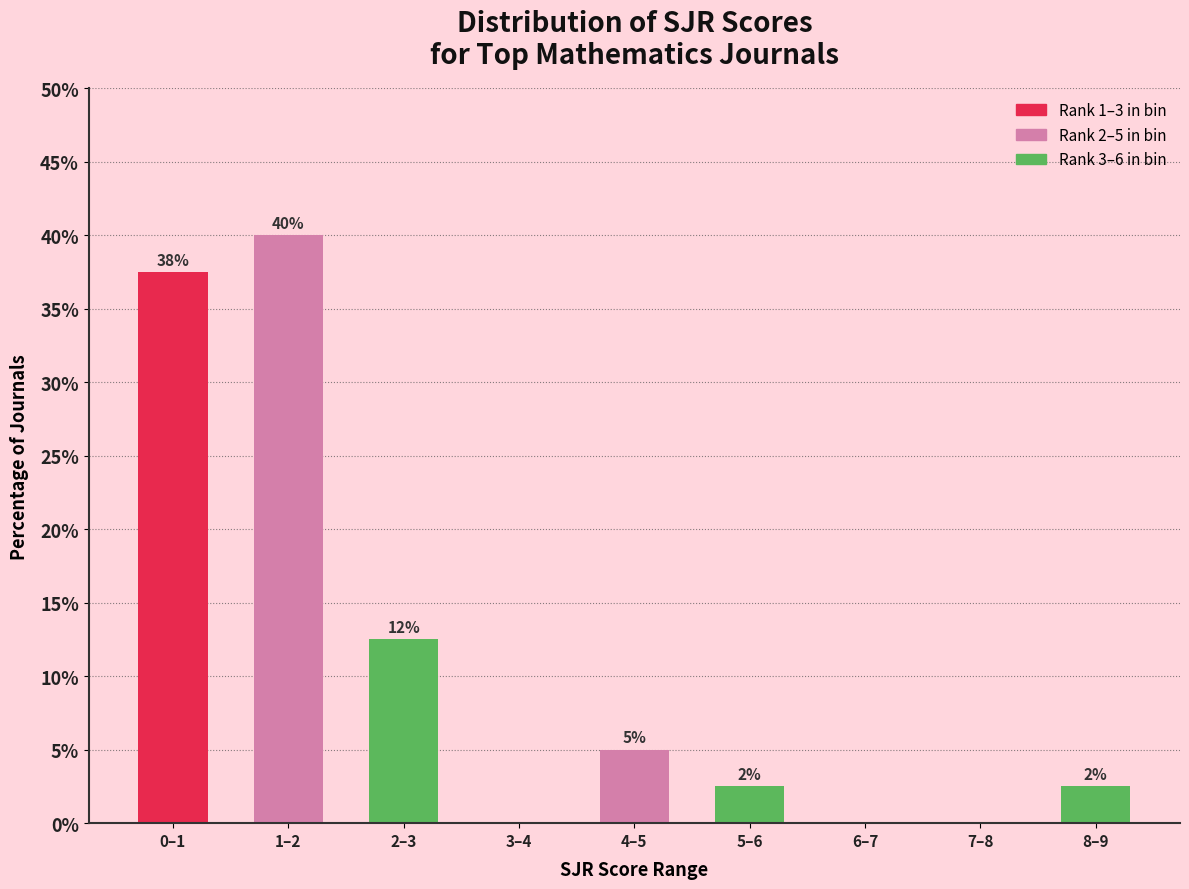

Are the bars horizontal?

No